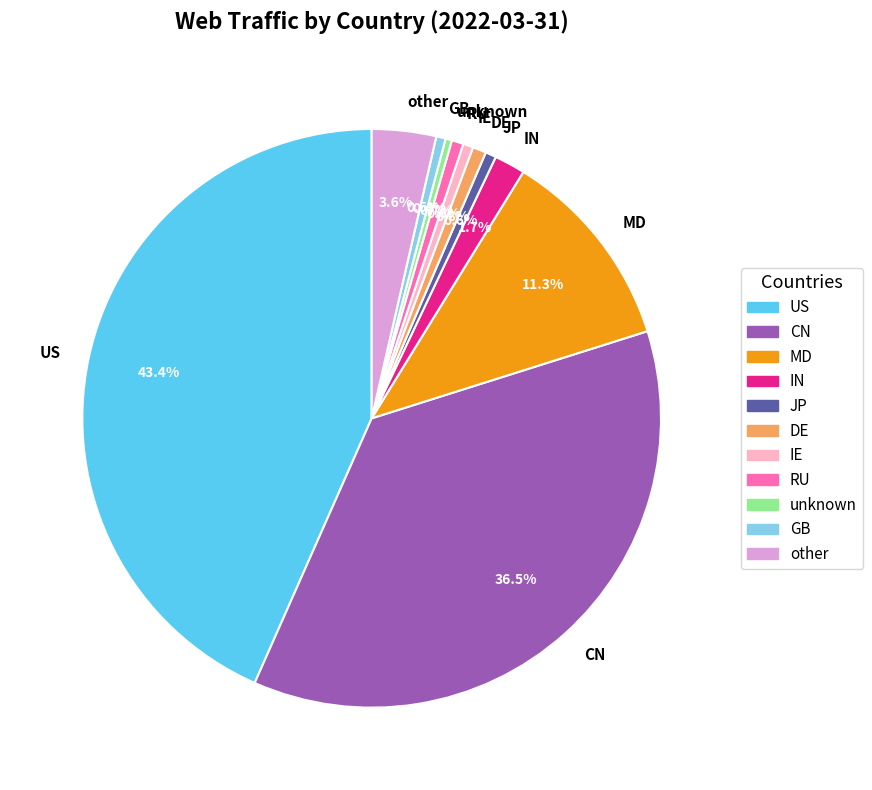

True or false: DE accounts for 1% of the total.

True